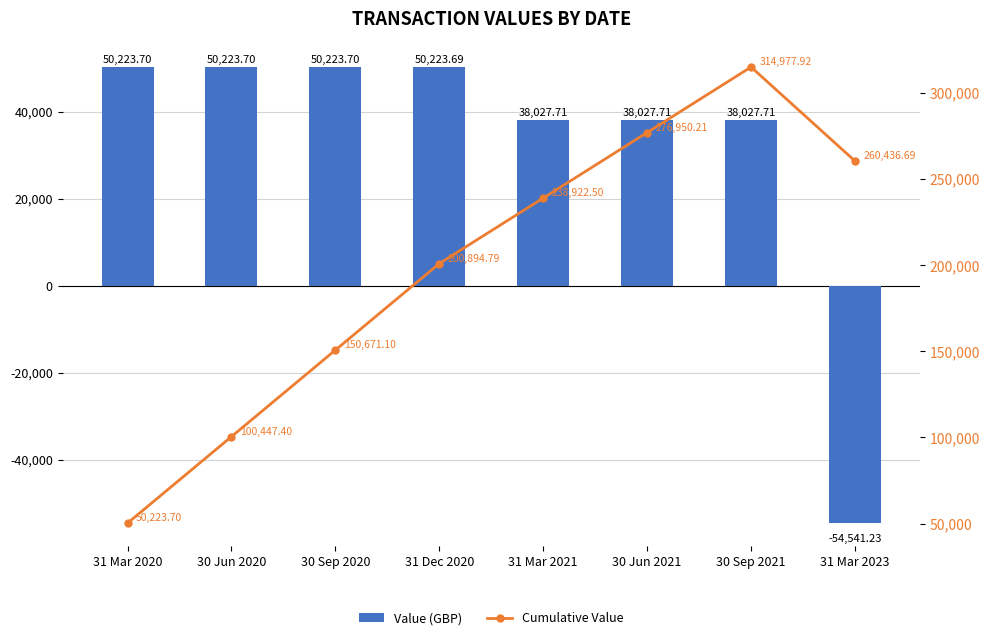

What position from the left is 30 Jun 2020?

2